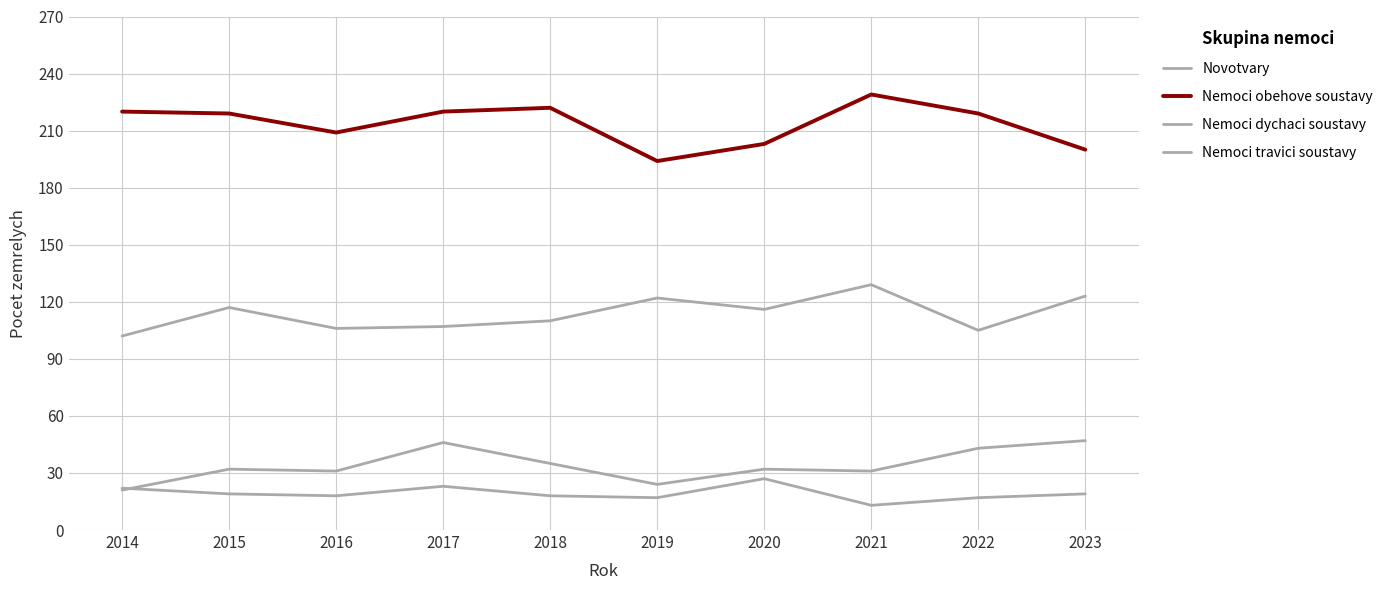

Is this an area chart (filled region under the line)?

No